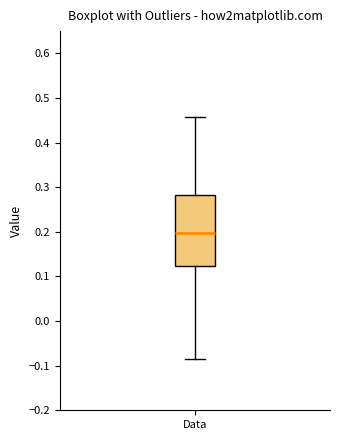

Transcribe this box plot: give where the median line is, the range the box spans, and where the two whiskers end, as read against the y-axis. The values are not printed on the chart, so give them approximately, as read against the axis.

median 0.20, box 0.12 to 0.28, whiskers -0.08 to 0.46